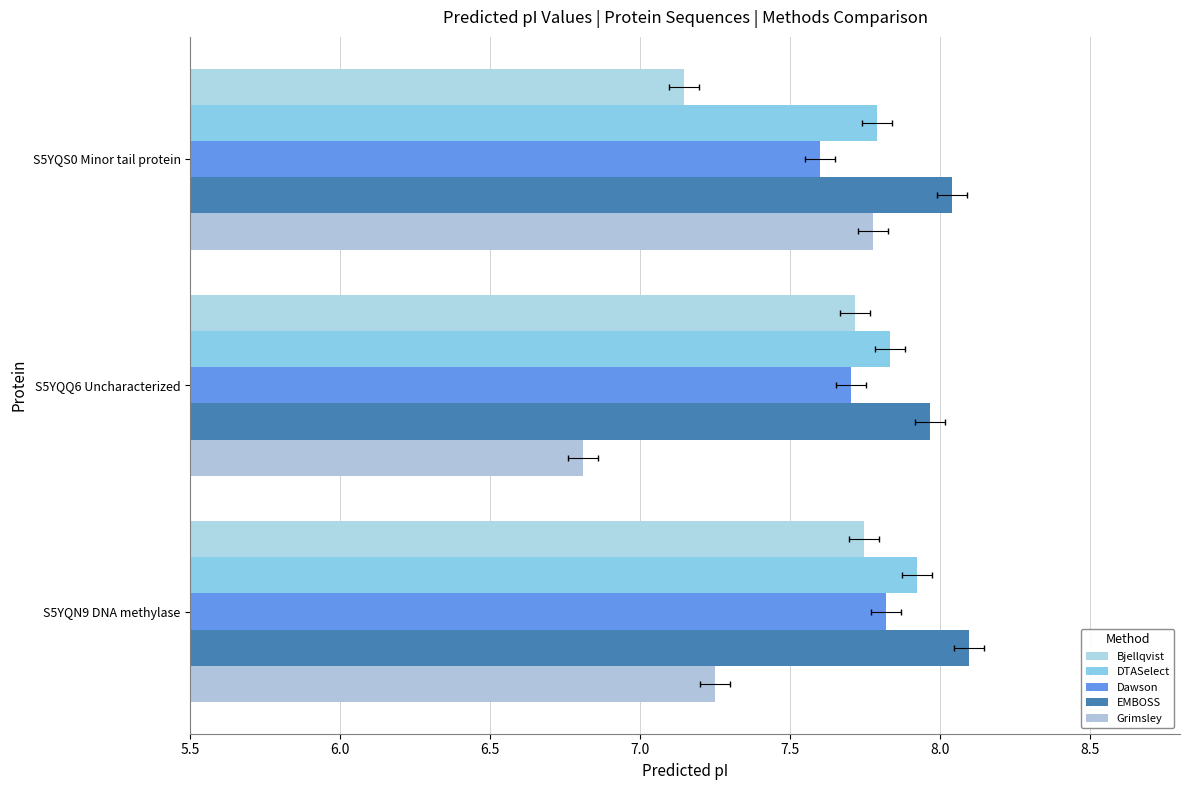

Which series has the widest spread of values?

Grimsley